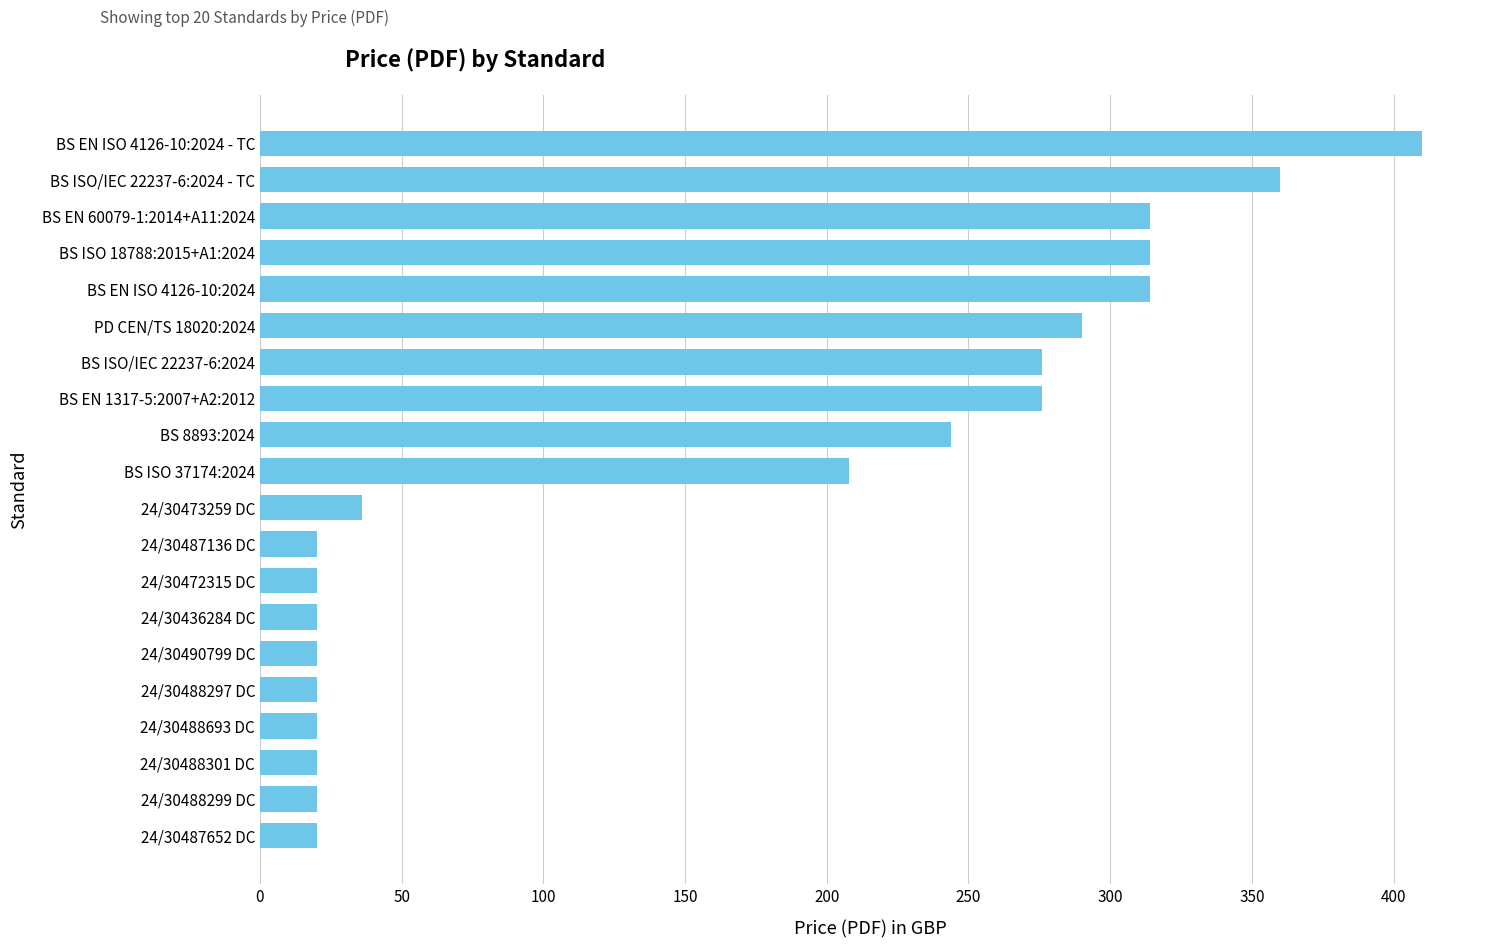

Where is the data nearest to the value 215?

BS ISO 37174:2024